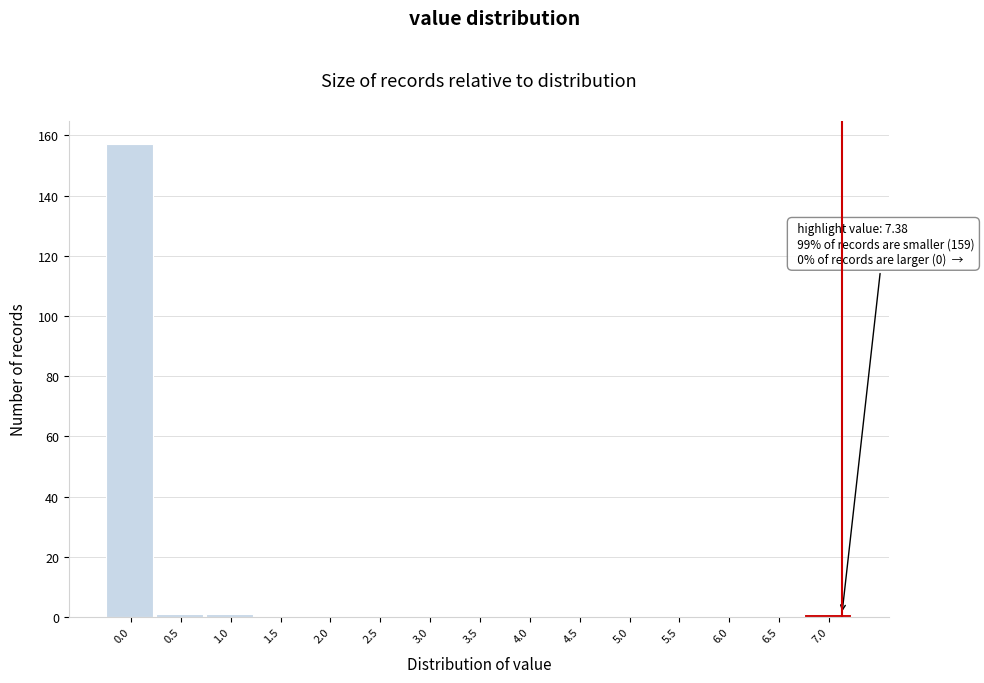

Reading right to left, transcribe all the data shown in this chart.

7.0=1	6.5=0	6.0=0	5.5=0	5.0=0	4.5=0	4.0=0	3.5=0	3.0=0	2.5=0	2.0=0	1.5=0	1.0=1	0.5=1	0.0=157